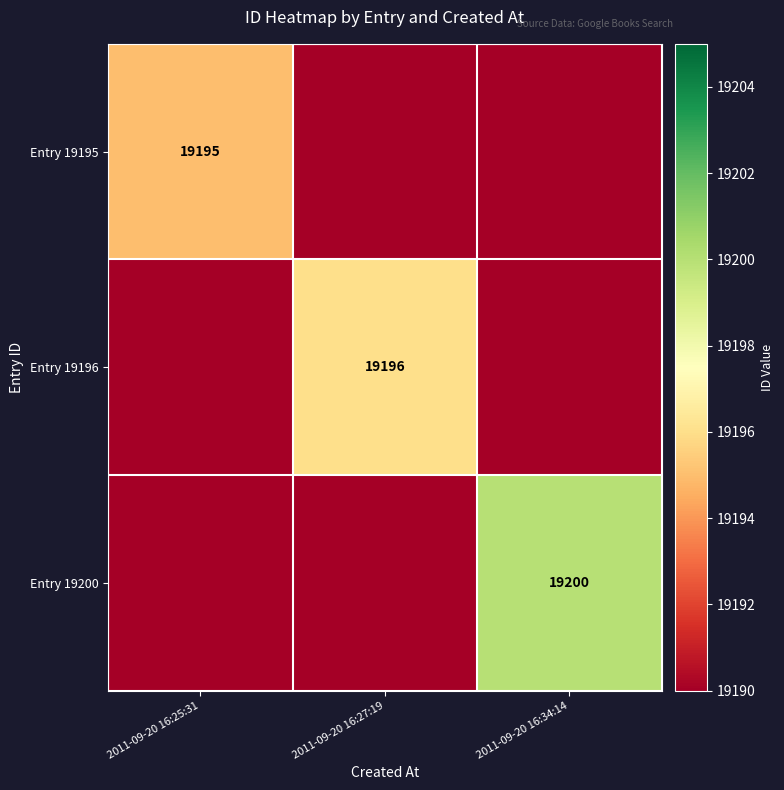

At how many categories does at least one series exceed 19191?

3